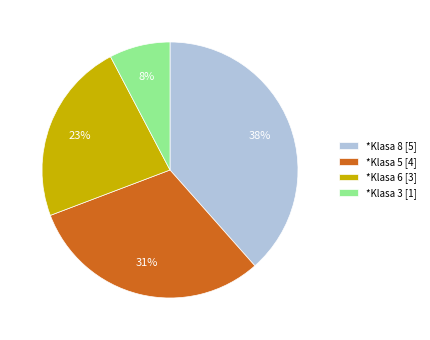

Does *Klasa 8 account for over 50% of the chart?

No